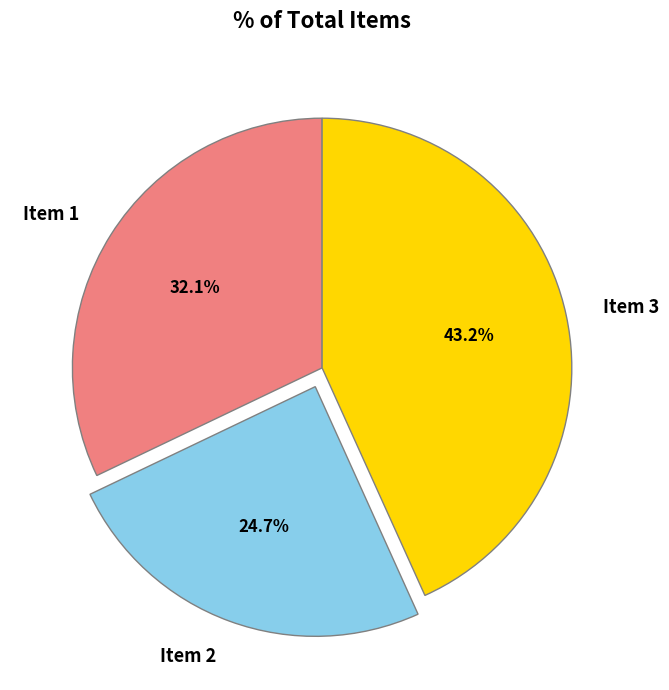

Approximately how many times larger is the value at Item 1 compared to Item 3?

0.7